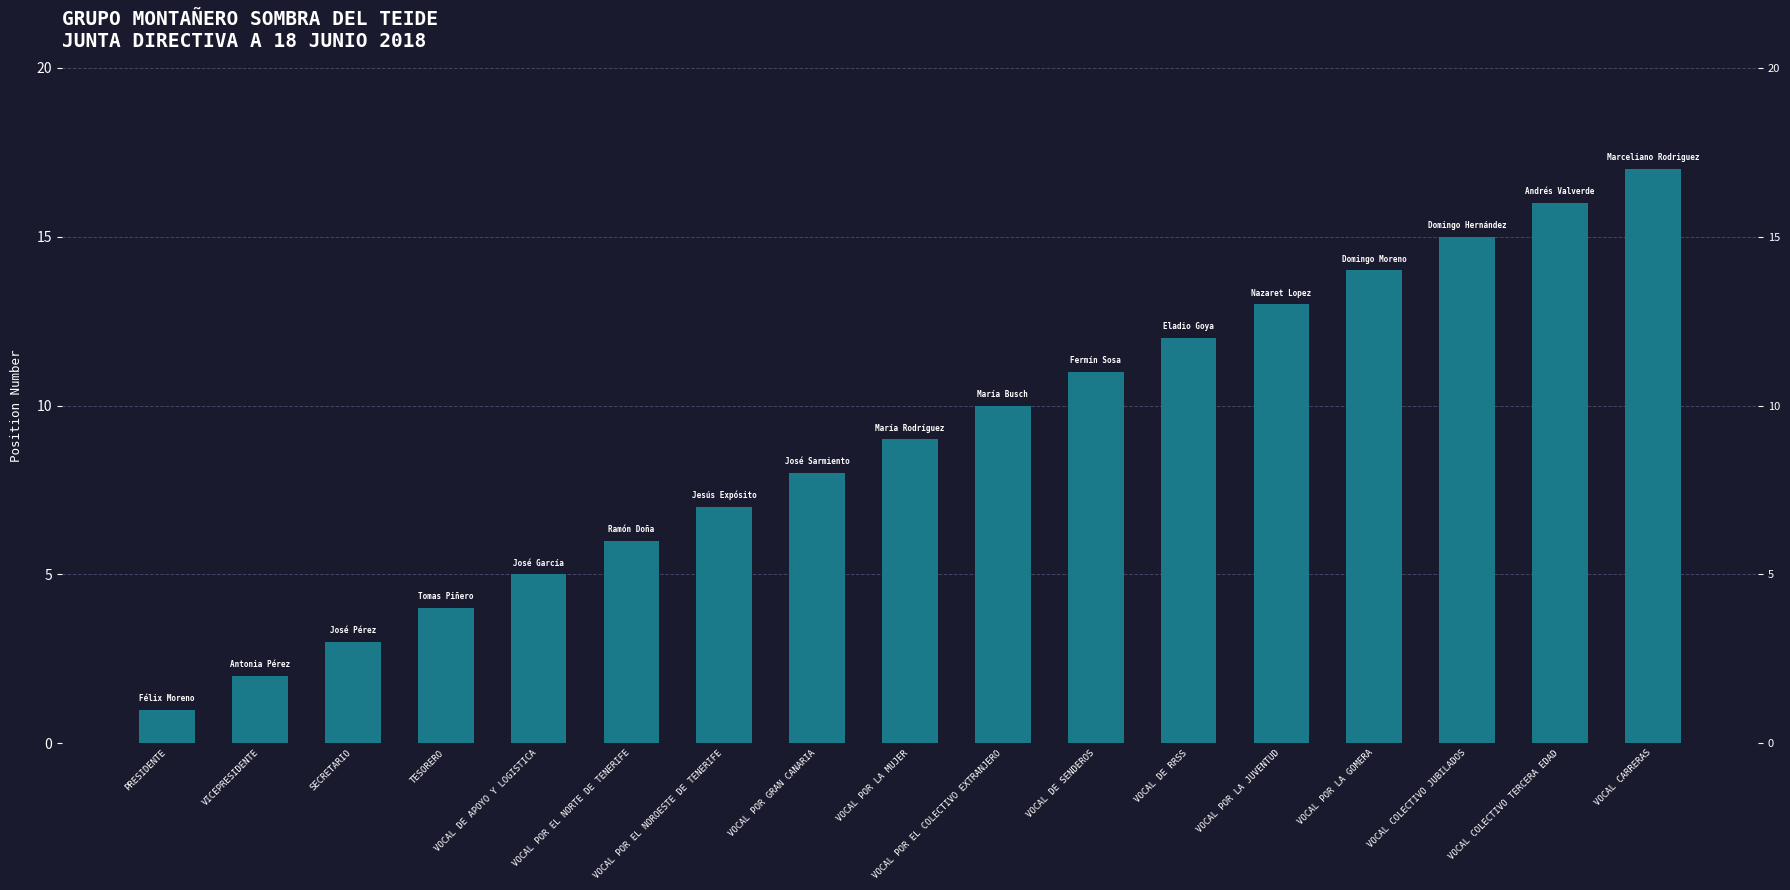

At which label is the value closest to 9?

VOCAL POR LA MUJER